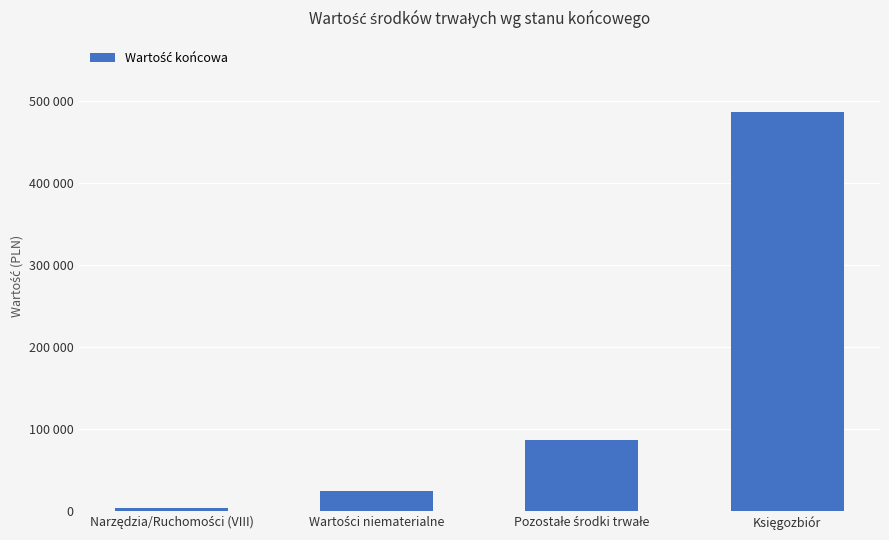

Are the bars horizontal?

No